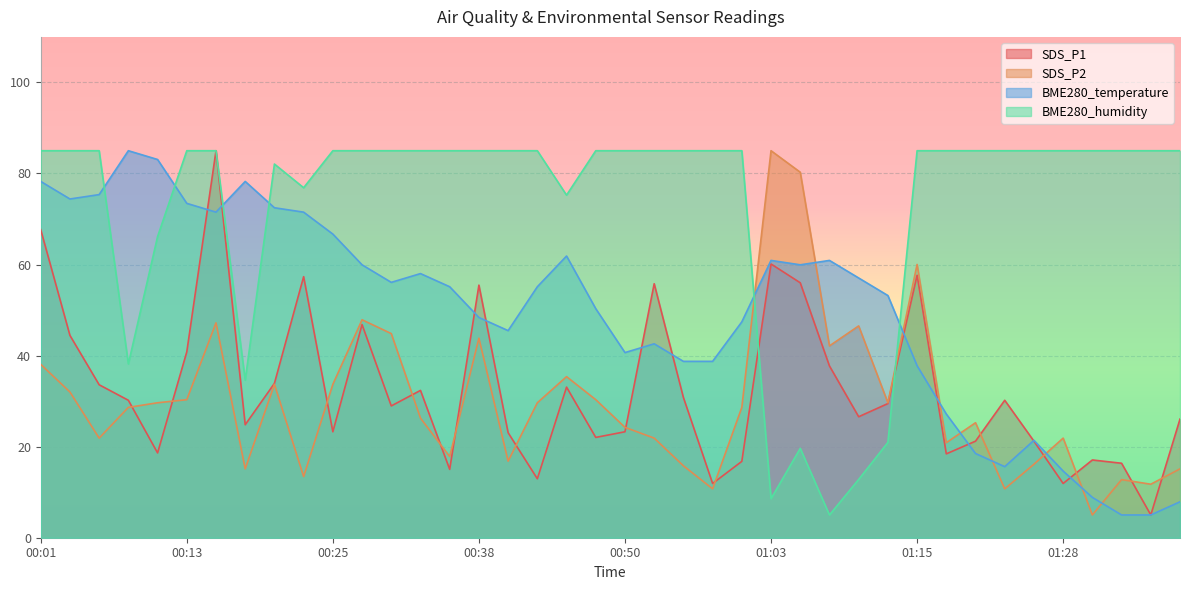

At which category does SDS_P1 reach its first local peak?

00:16